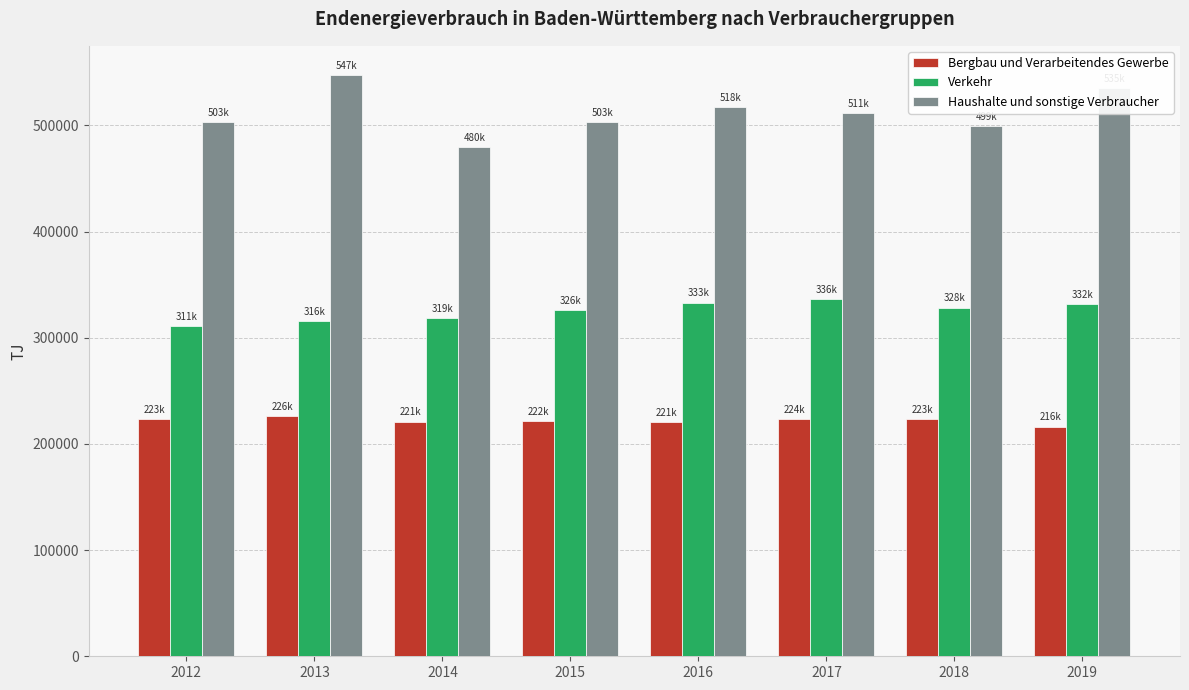

What is the sum of all Haushalte und sonstige Verbraucher values?

4096587.4